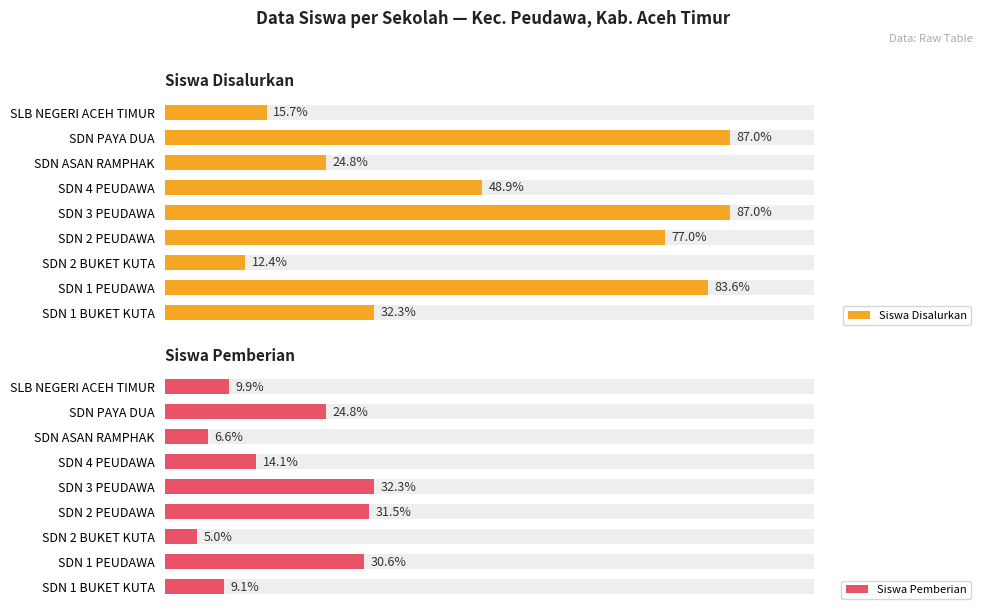

Between SDN 4 PEUDAWA and SDN PAYA DUA, which series saw the biggest shift?

Siswa Disalurkan